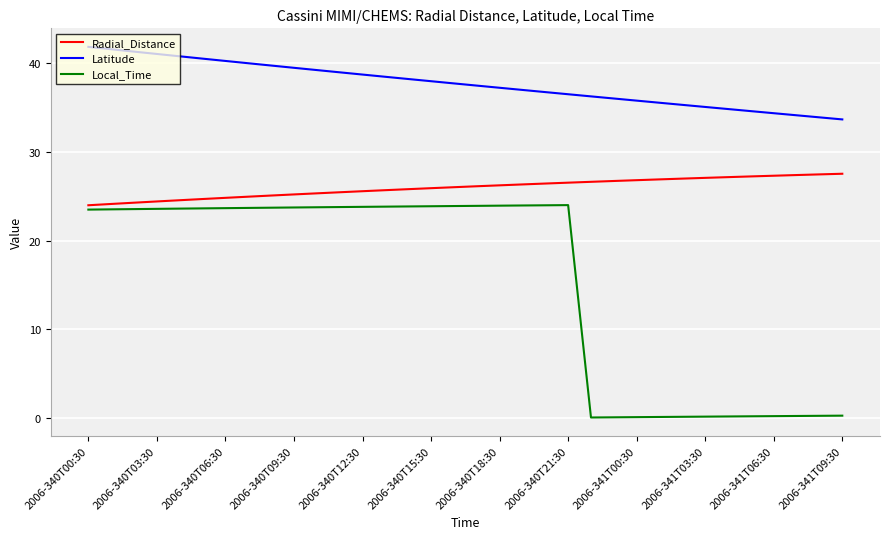

True or false: Radial_Distance and Local_Time intersect in this chart.

False